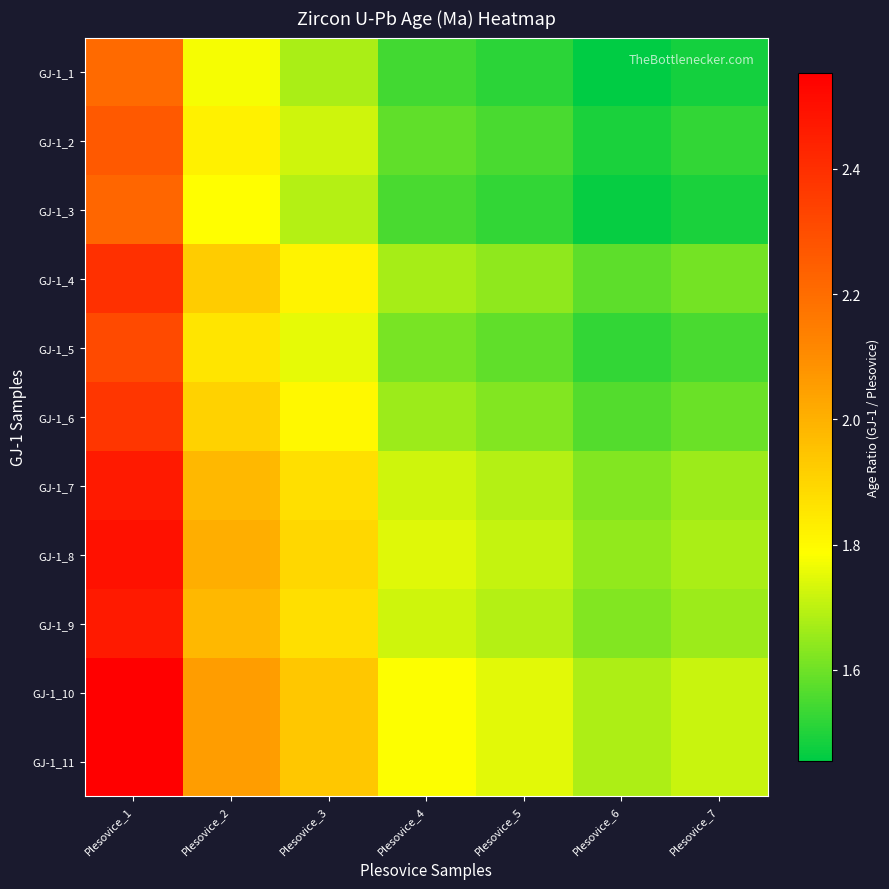

Reading left to right, what are all the values shown in this chart?

GJ-1_1: Plesovice_1=2.2	Plesovice_2=1.8	Plesovice_3=1.7	Plesovice_4=1.5	Plesovice_5=1.5	Plesovice_6=1.5	Plesovice_7=1.5
GJ-1_2: Plesovice_1=2.3	Plesovice_2=1.8	Plesovice_3=1.7	Plesovice_4=1.6	Plesovice_5=1.6	Plesovice_6=1.5	Plesovice_7=1.5
GJ-1_3: Plesovice_1=2.2	Plesovice_2=1.8	Plesovice_3=1.7	Plesovice_4=1.6	Plesovice_5=1.5	Plesovice_6=1.5	Plesovice_7=1.5
GJ-1_4: Plesovice_1=2.4	Plesovice_2=1.9	Plesovice_3=1.8	Plesovice_4=1.7	Plesovice_5=1.6	Plesovice_6=1.6	Plesovice_7=1.6
GJ-1_5: Plesovice_1=2.3	Plesovice_2=1.9	Plesovice_3=1.8	Plesovice_4=1.6	Plesovice_5=1.6	Plesovice_6=1.5	Plesovice_7=1.6
GJ-1_6: Plesovice_1=2.4	Plesovice_2=1.9	Plesovice_3=1.8	Plesovice_4=1.7	Plesovice_5=1.6	Plesovice_6=1.6	Plesovice_7=1.6
GJ-1_7: Plesovice_1=2.5	Plesovice_2=2.0	Plesovice_3=1.9	Plesovice_4=1.7	Plesovice_5=1.7	Plesovice_6=1.6	Plesovice_7=1.7
GJ-1_8: Plesovice_1=2.5	Plesovice_2=2.0	Plesovice_3=1.9	Plesovice_4=1.7	Plesovice_5=1.7	Plesovice_6=1.6	Plesovice_7=1.7
GJ-1_9: Plesovice_1=2.5	Plesovice_2=2.0	Plesovice_3=1.9	Plesovice_4=1.7	Plesovice_5=1.7	Plesovice_6=1.6	Plesovice_7=1.7
GJ-1_10: Plesovice_1=2.6	Plesovice_2=2.1	Plesovice_3=1.9	Plesovice_4=1.8	Plesovice_5=1.7	Plesovice_6=1.7	Plesovice_7=1.7
GJ-1_11: Plesovice_1=2.6	Plesovice_2=2.1	Plesovice_3=1.9	Plesovice_4=1.8	Plesovice_5=1.7	Plesovice_6=1.7	Plesovice_7=1.7